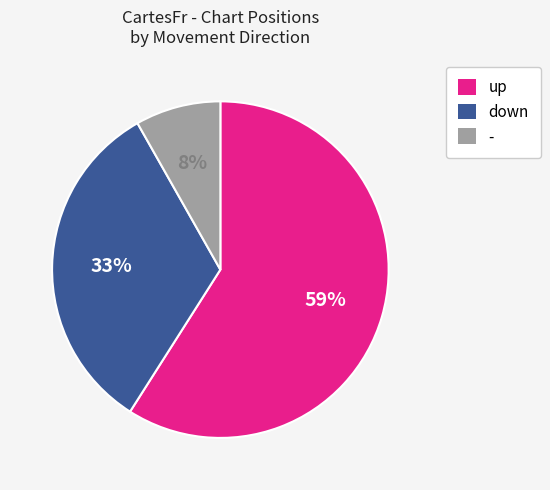

The down slice represents 41% of the pie. True or false?

False